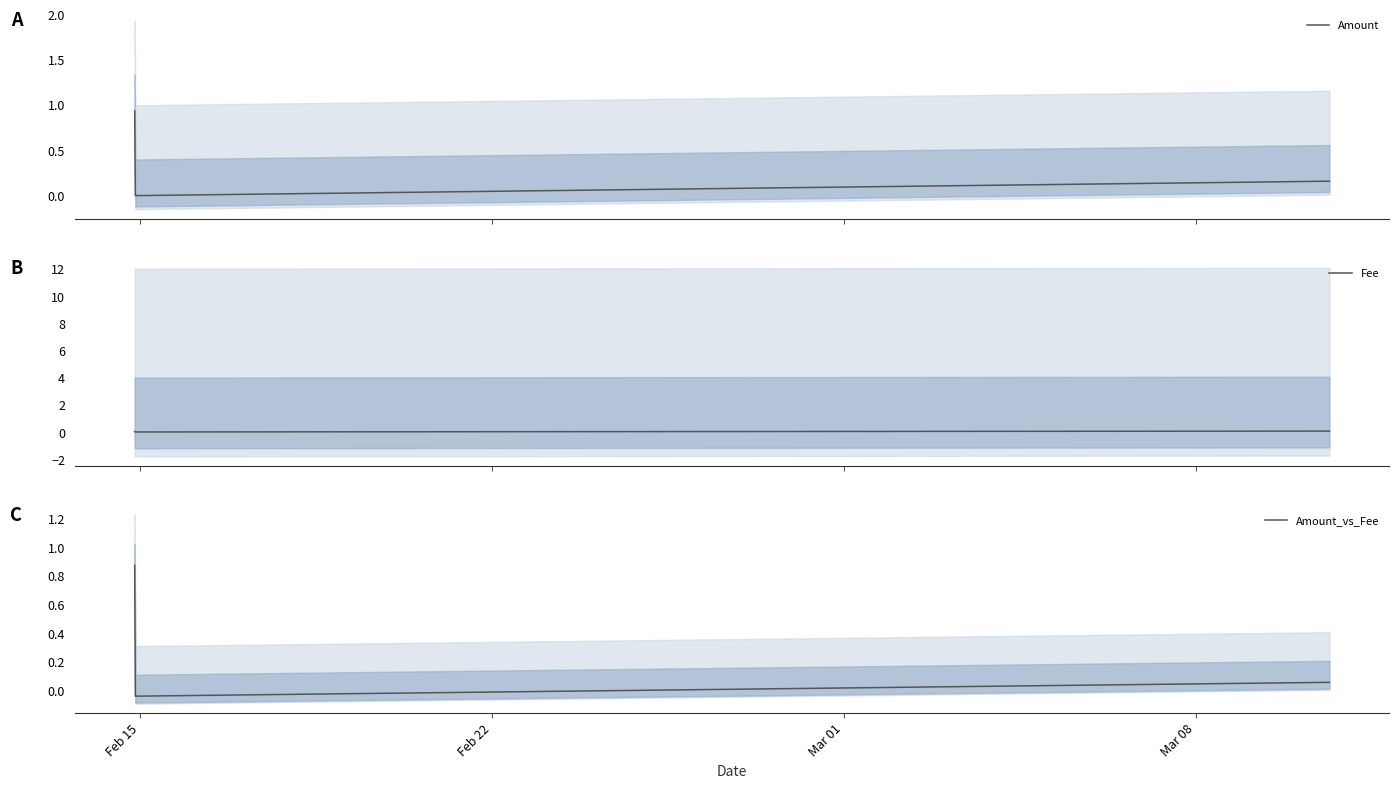

Between Feb 15 and Mar 01, which series saw the biggest shift?

Amount_vs_Fee